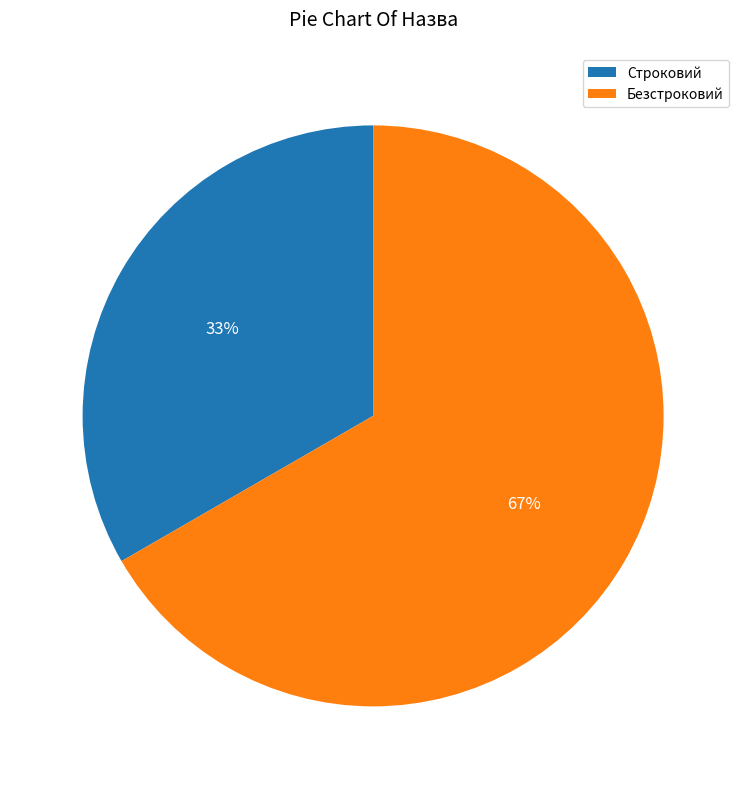

To the nearest percent, what is the combined percentage of Безстроковий and Строковий?

100%